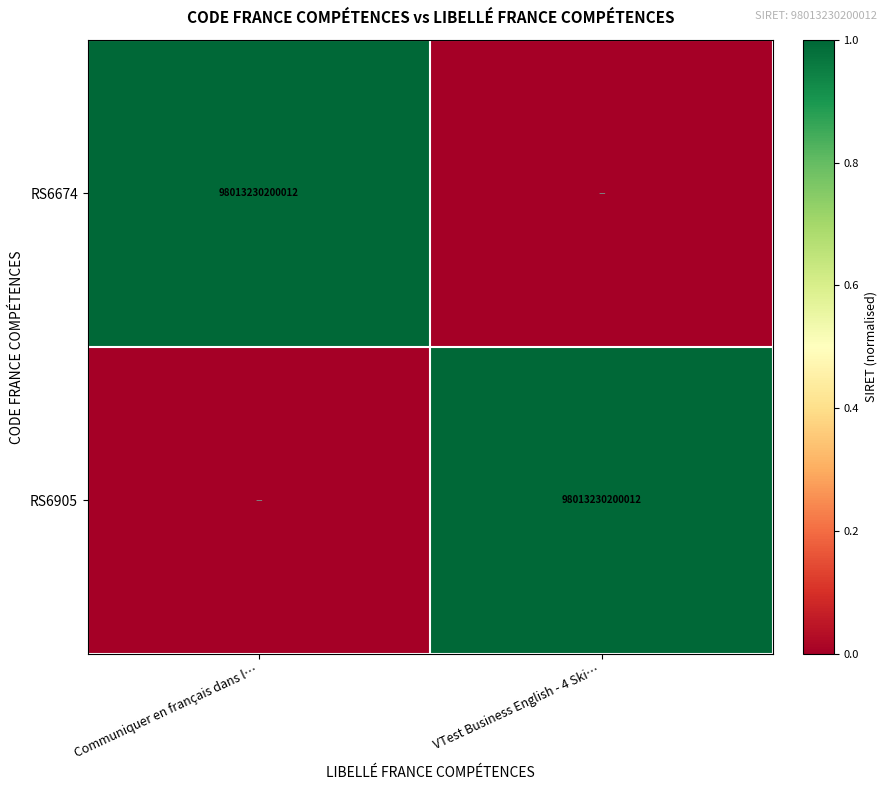

The value of RS6905 at VTest Business English - 4 Ski… is 63271523697694. True or false?

False